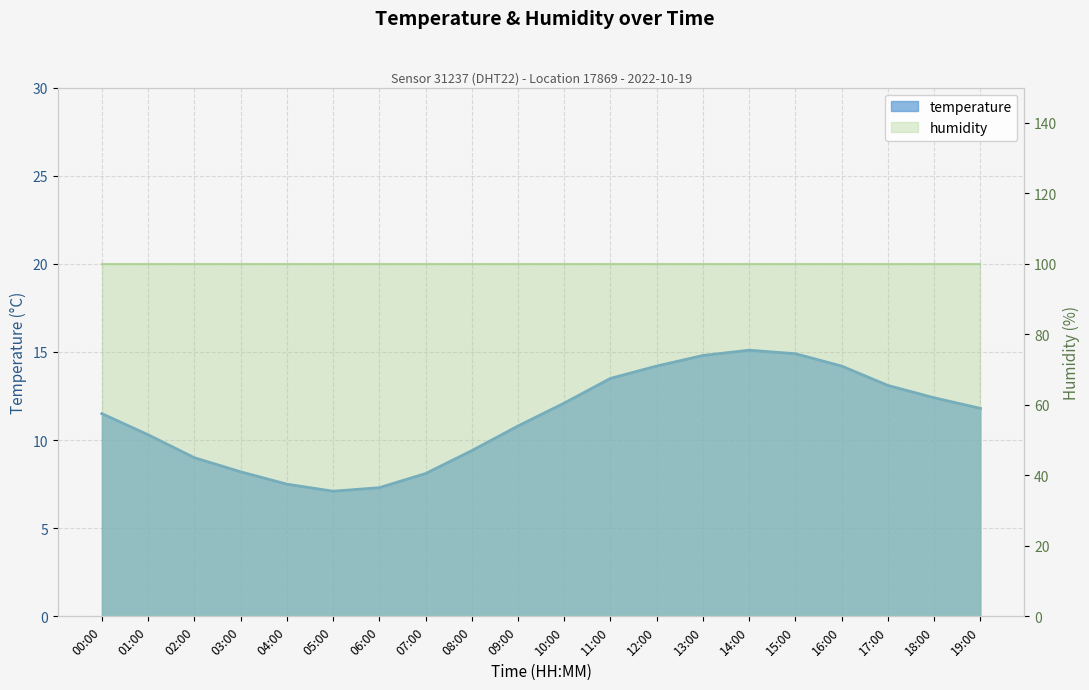

Where is the data nearest to the value 11?

09:00